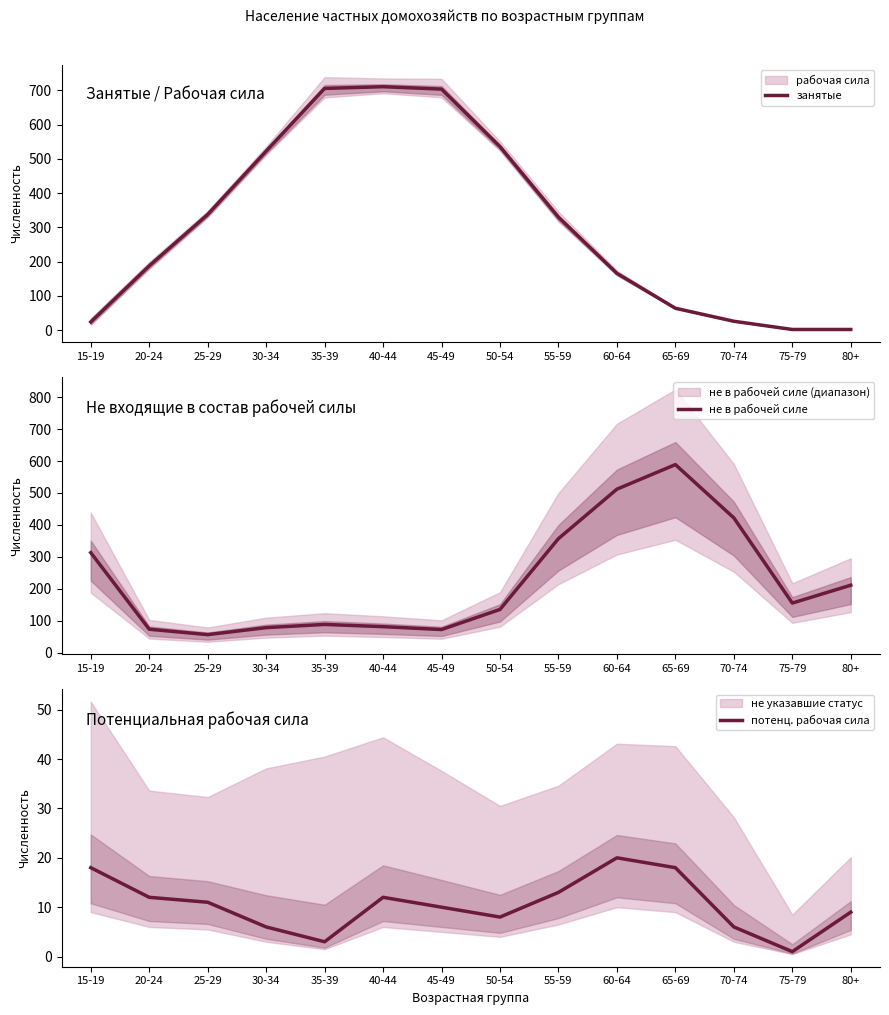

Which series has the largest total across all categories?

занятые